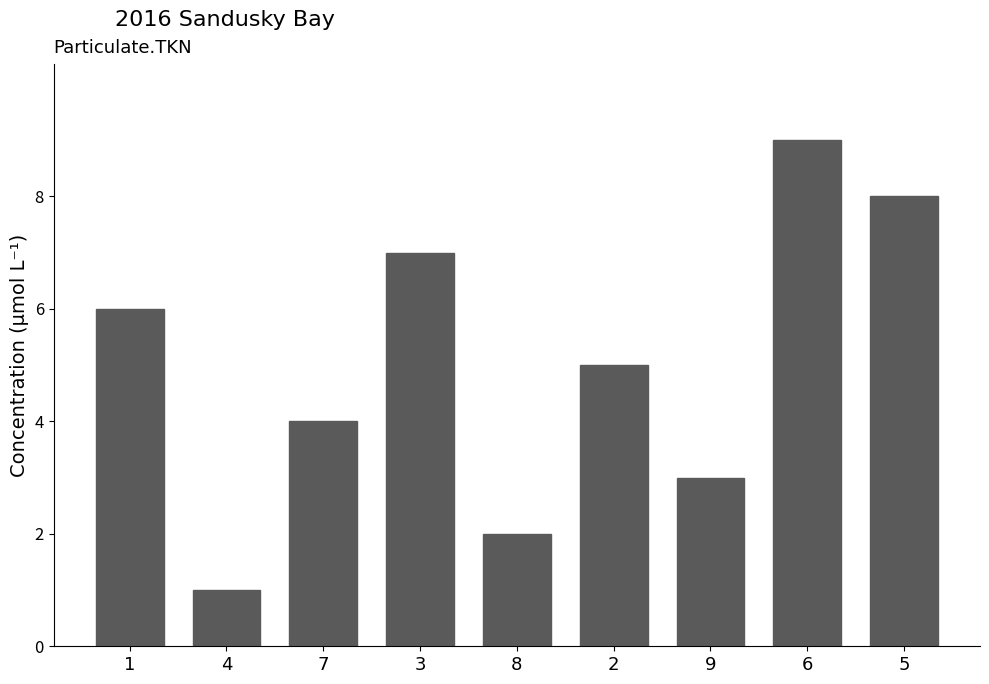

What is the ratio of the value at 3 to the value at 2?

1.4